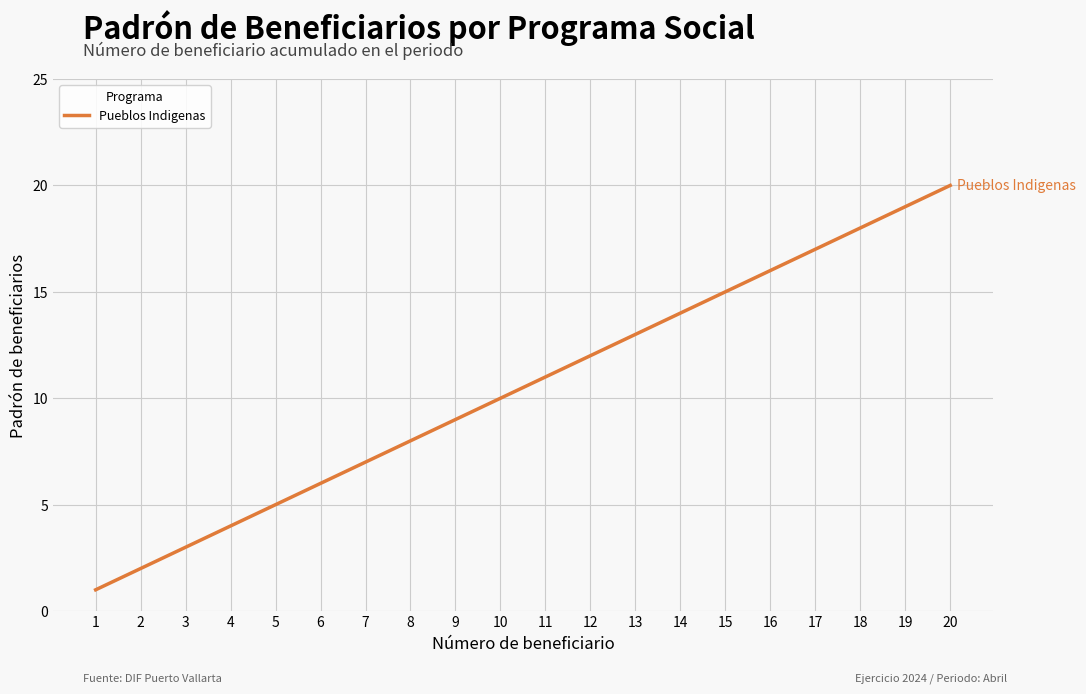

Reading left to right, transcribe all the data shown in this chart.

1=1	2=2	3=3	4=4	5=5	6=6	7=7	8=8	9=9	10=10	11=11	12=12	13=13	14=14	15=15	16=16	17=17	18=18	19=19	20=20